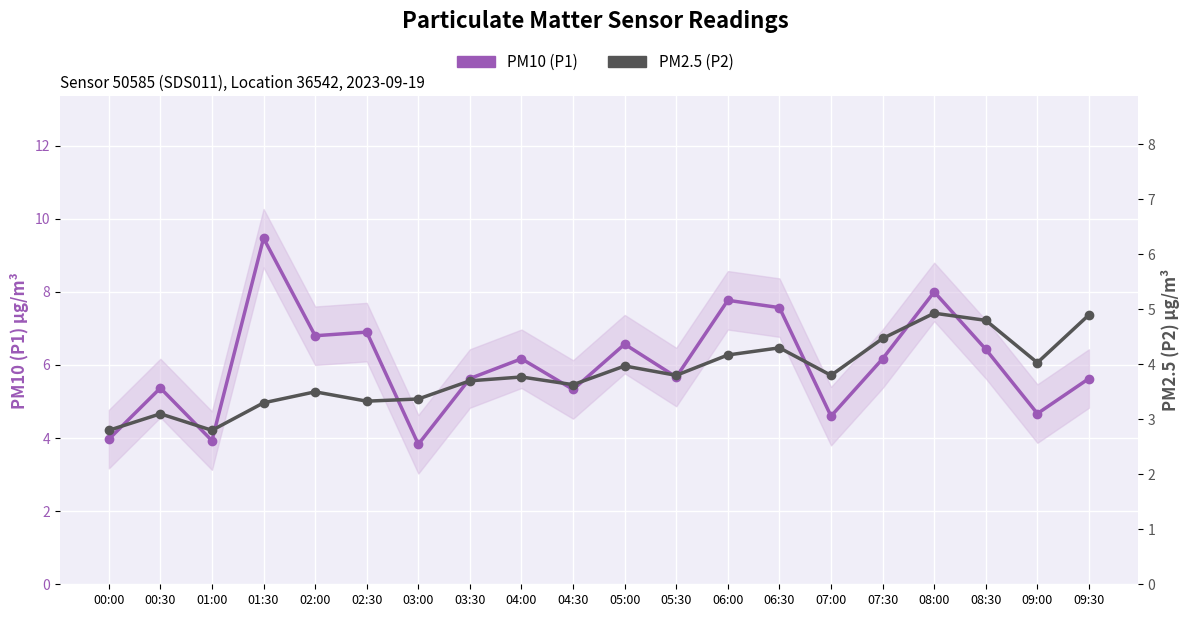

The PM2.5 (P2) series shows 2.3 at 03:30. True or false?

False